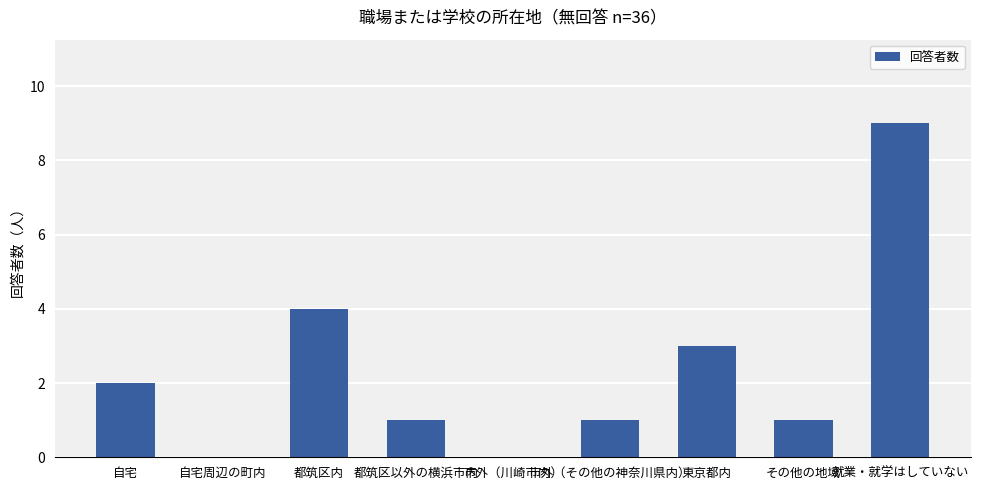

Which label corresponds to the largest value in the chart?

就業・就学はしていない